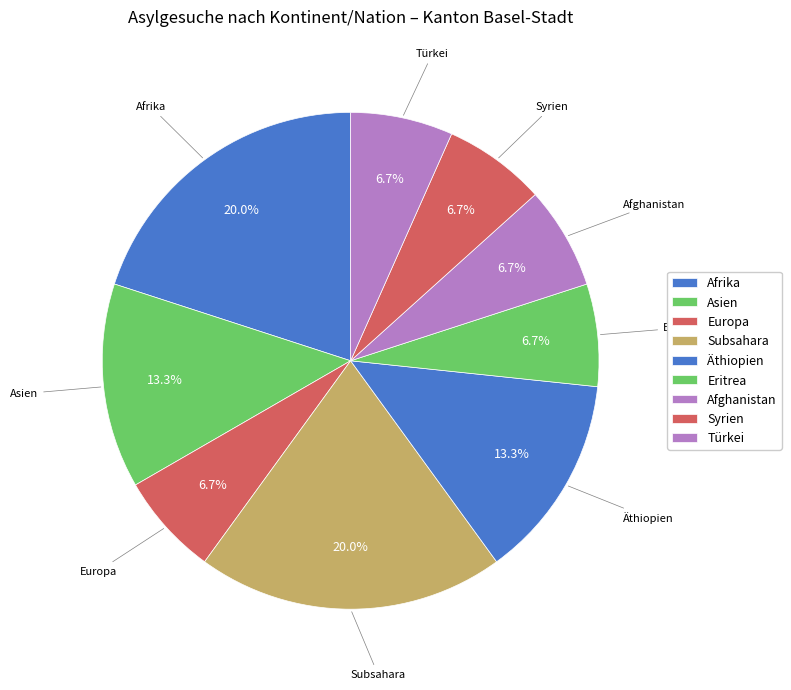

How many slices are in this pie chart?

9